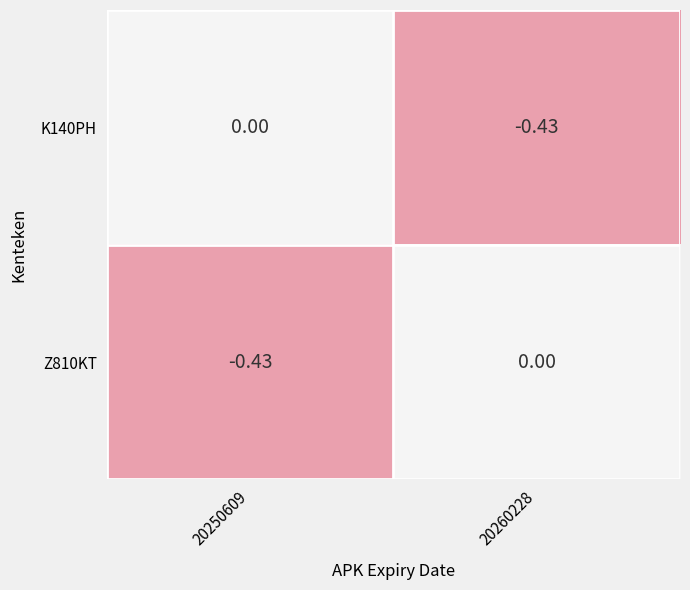

Is the value of K140PH at 20250609 greater than the value of Z810KT at 20250609?

Yes